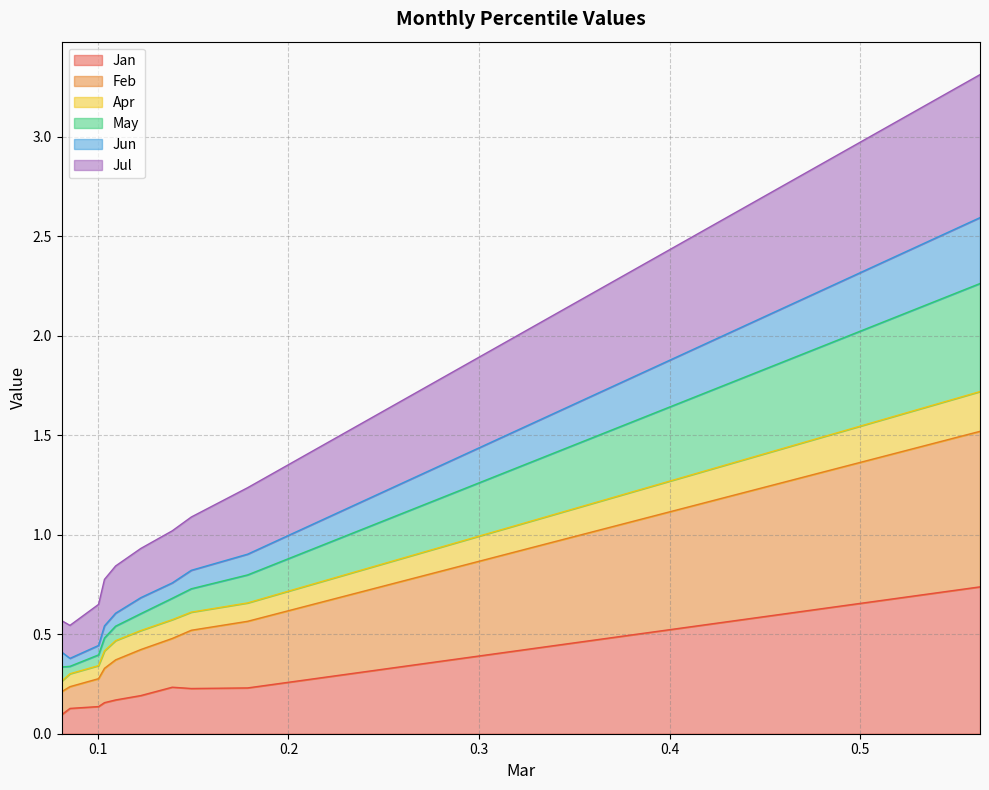

What are all the series names shown in the legend?

Jan, Feb, Apr, May, Jun, Jul